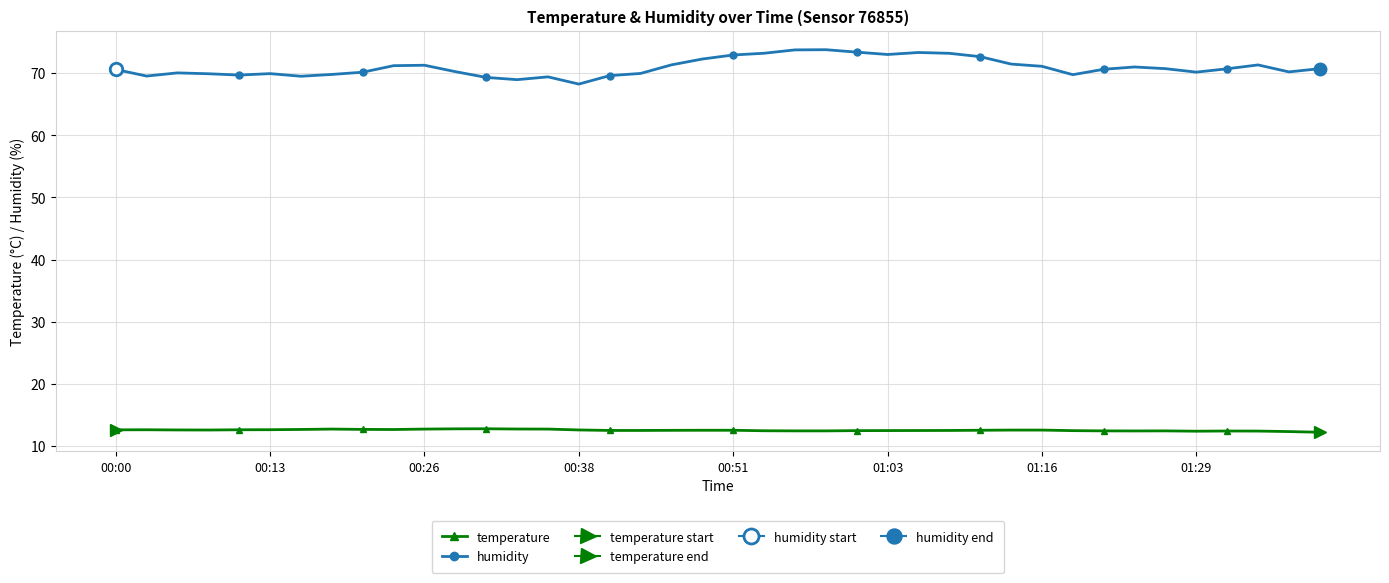

Is the value of temperature at 24 greater than the value of humidity at 15?

No